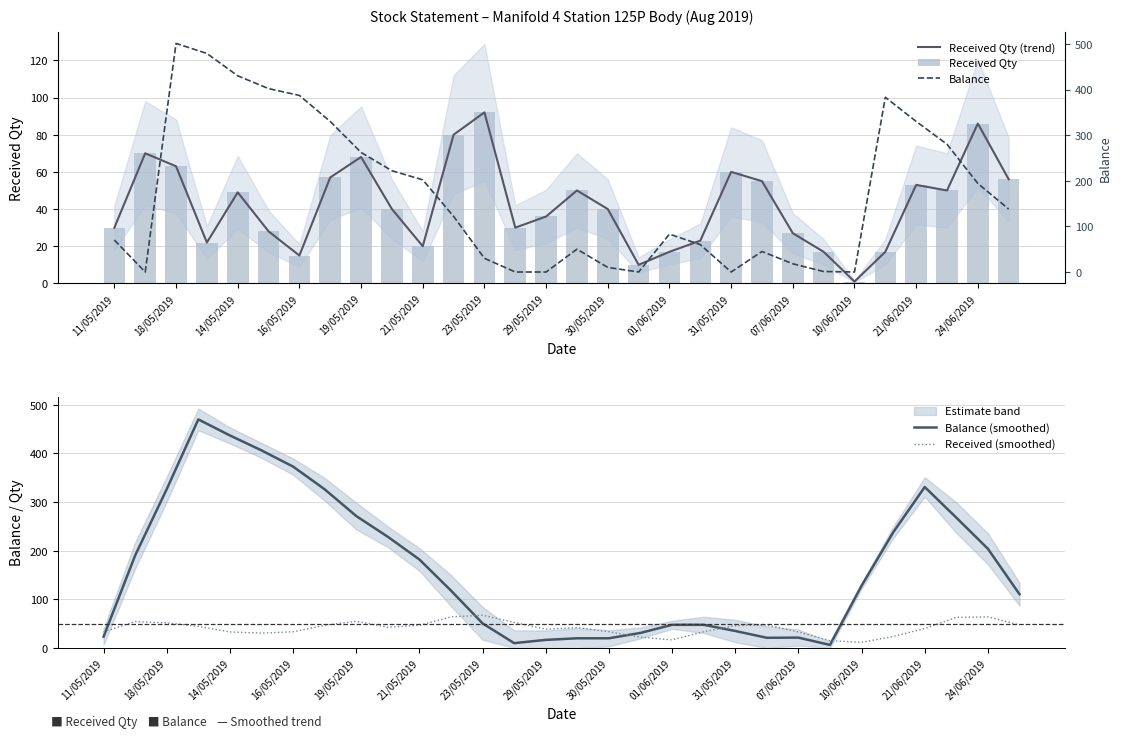

Which has a higher value, 25 or 27?

27